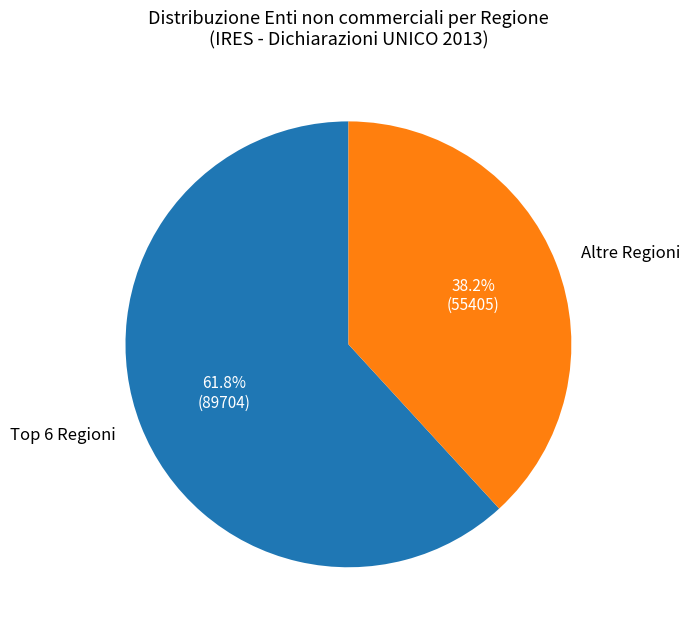

Count the number of slices in the pie.

2